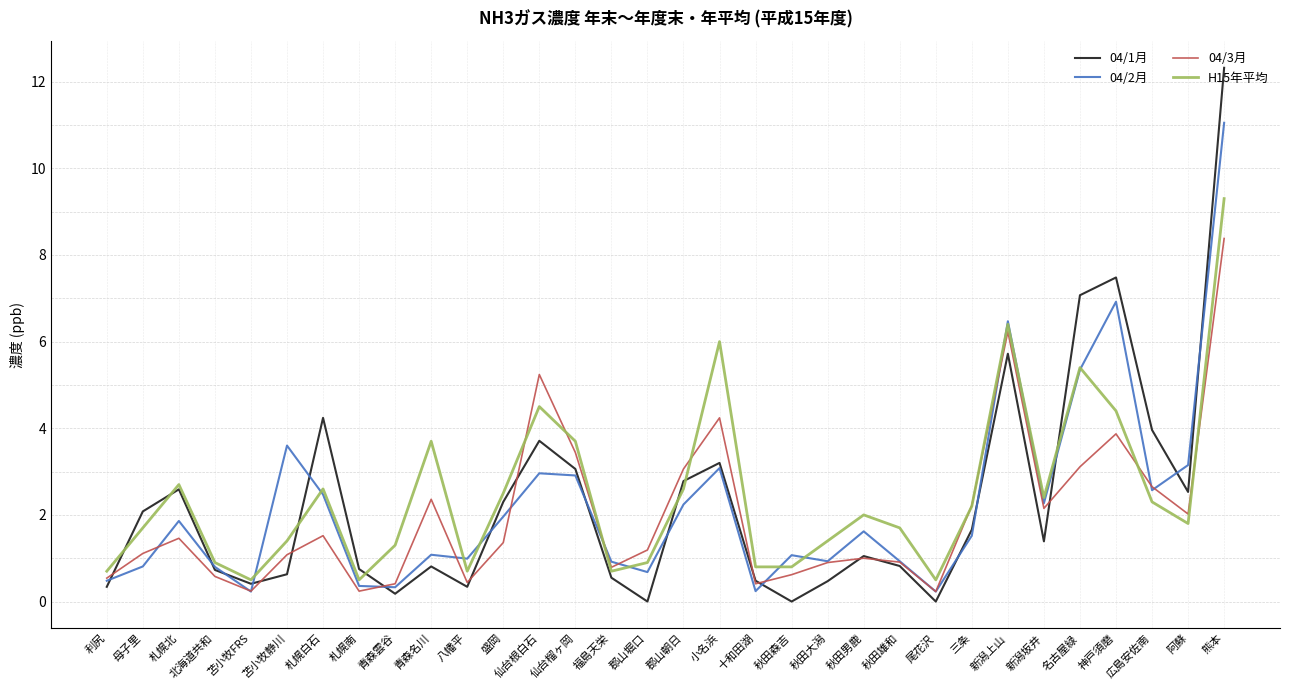

Which series has the widest spread of values?

04/1月